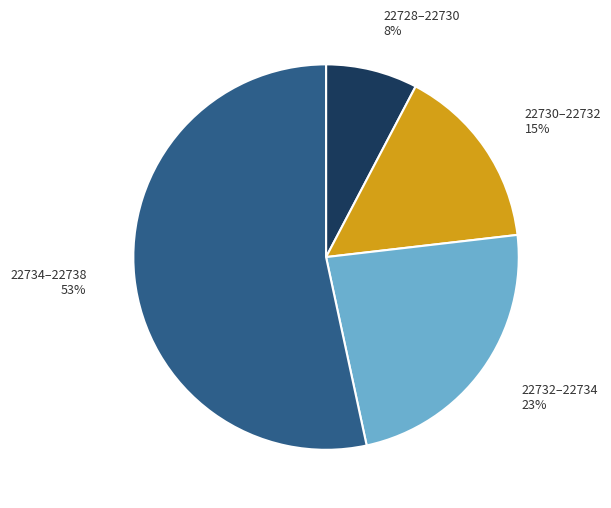

To the nearest percent, what is the average slice percentage?

25%